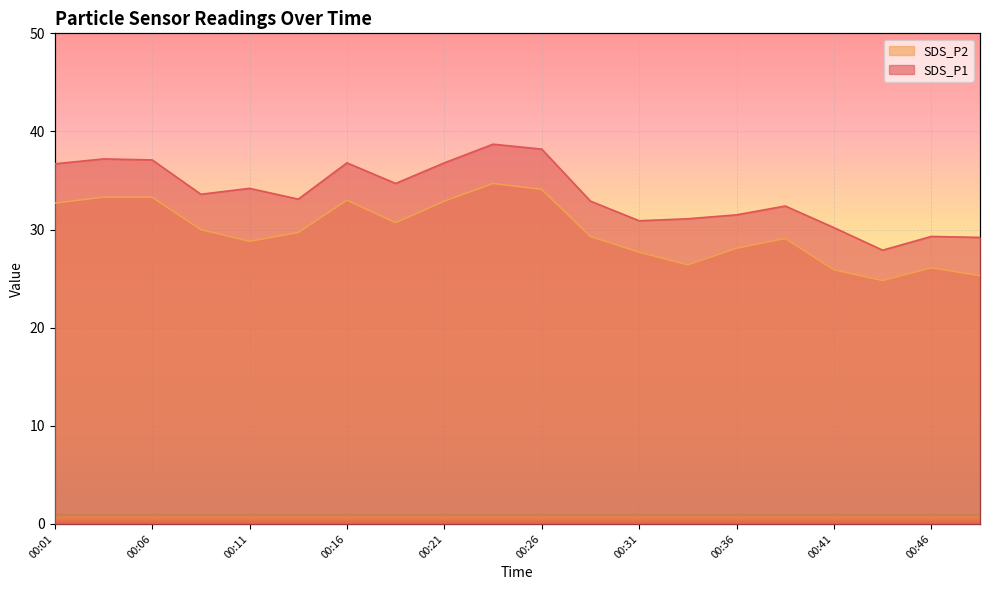

How many categories are shown in the chart?

20